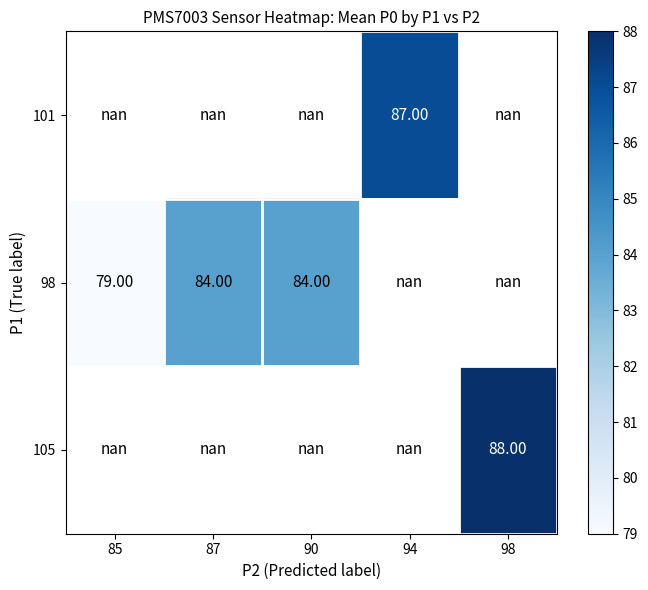

Count the number of data series in this chart.

3